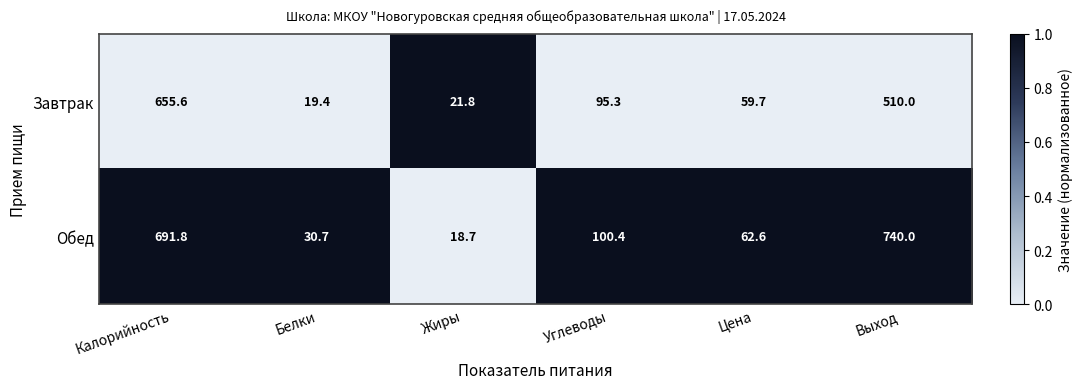

The value of Завтрак at Жиры is 21.8. True or false?

True